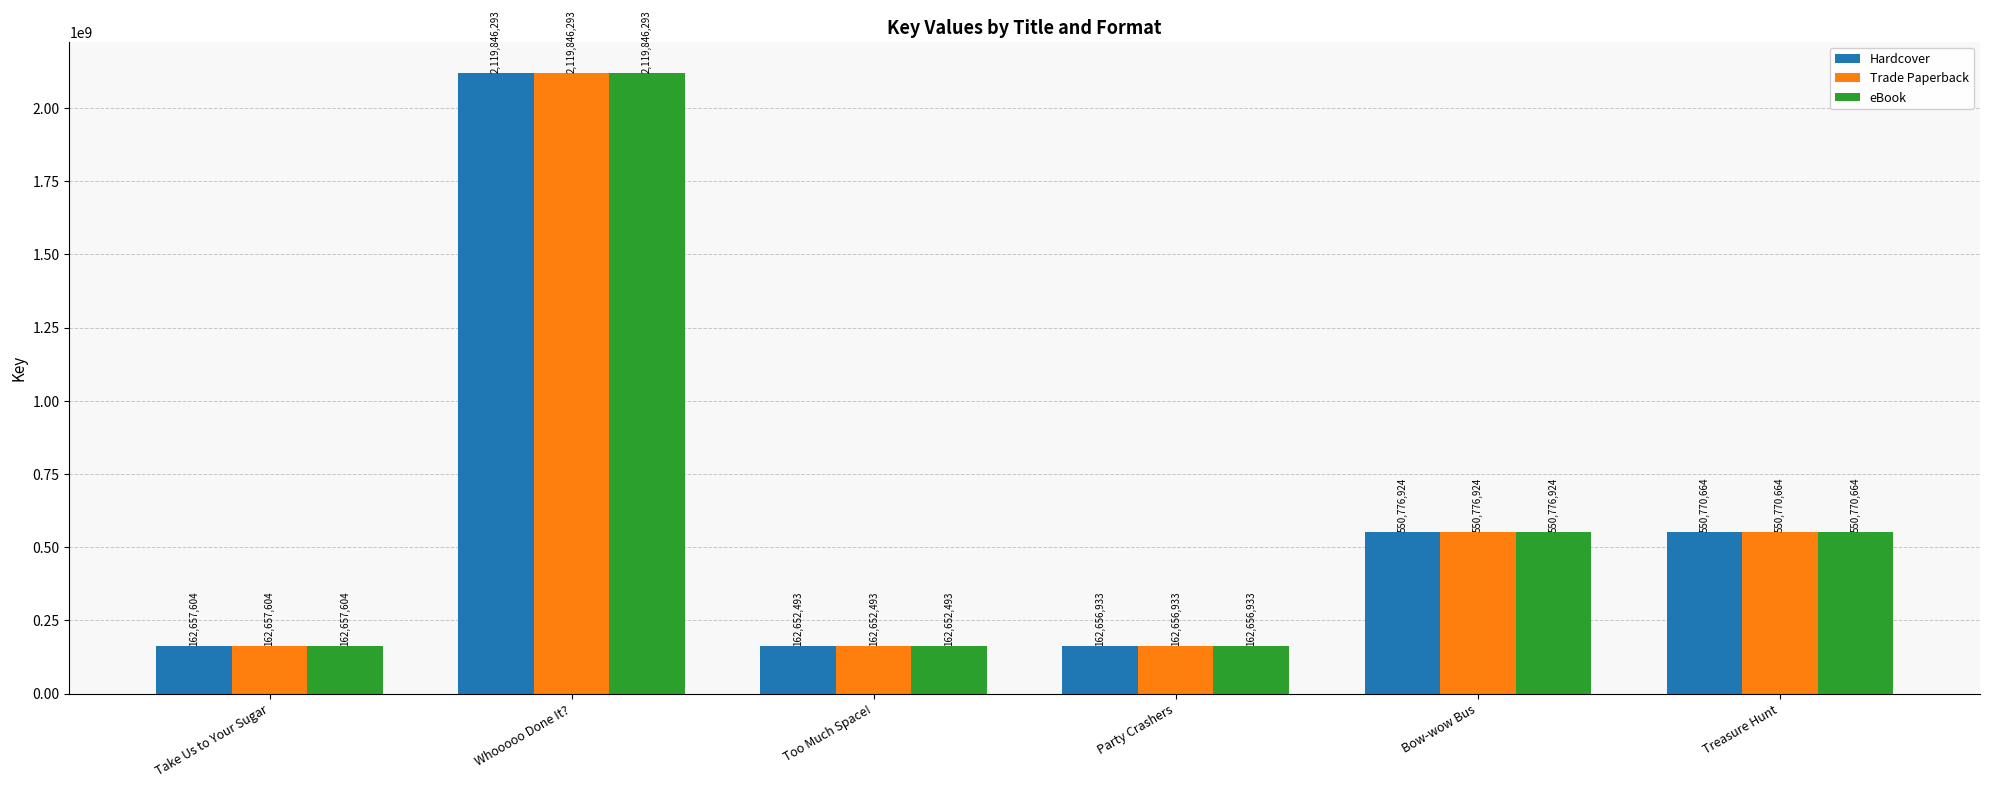

Are the bars grouped side by side (vs. stacked)?

Yes